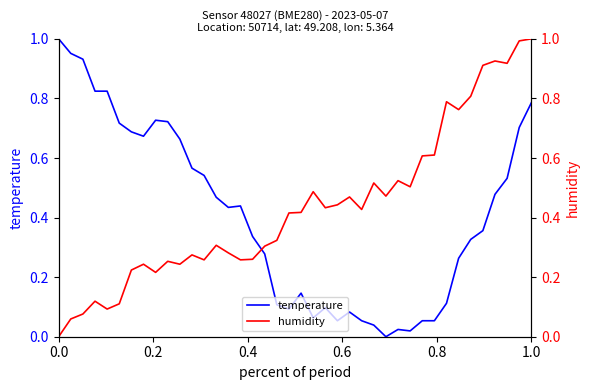

Is it true that temperature equals 1.4 at 1.0?

False